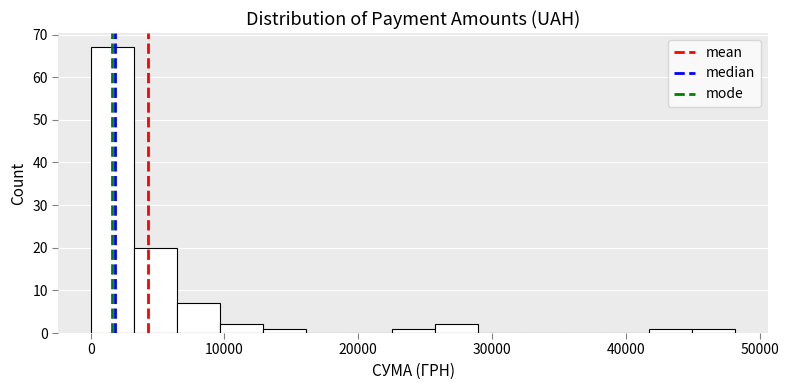

Read against the x-axis, roughly where is the centre of the tallest bar?

2000